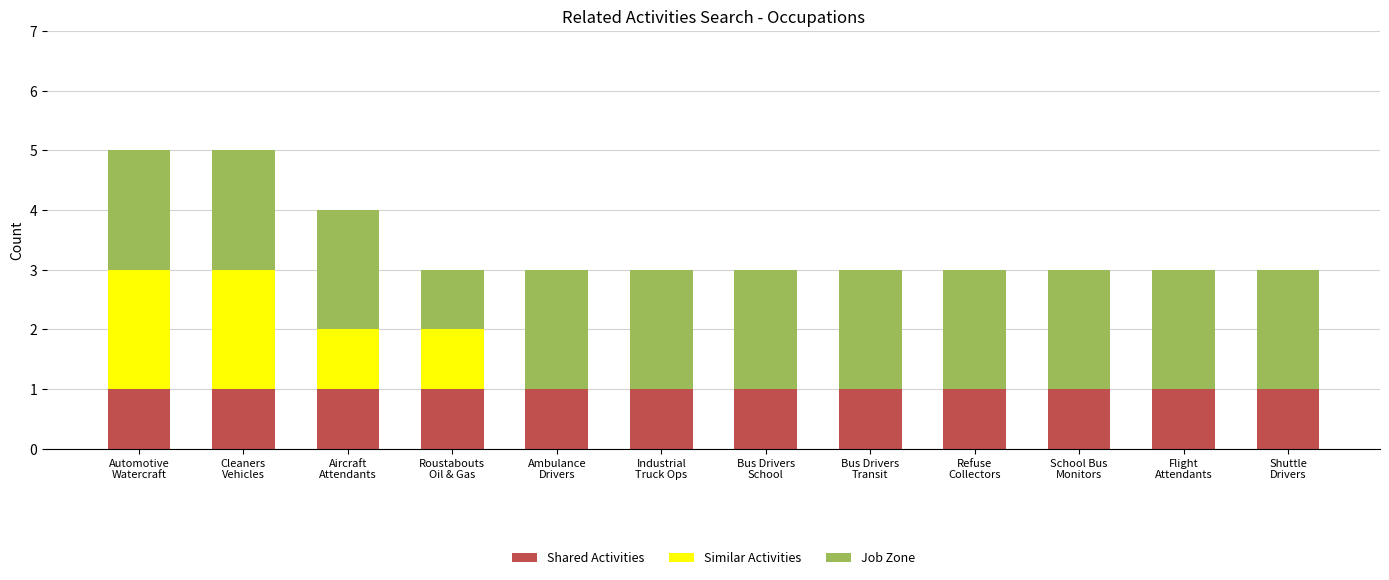

What is the sum of all Shared Activities values?

12